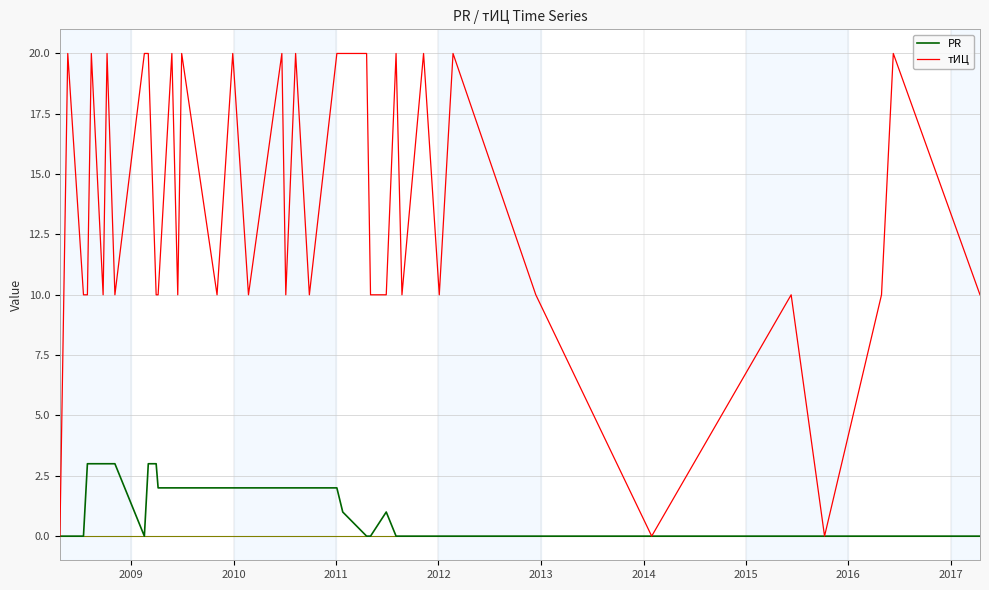

Rank the series by their maximum value, from lowest to highest.

PR, тИЦ